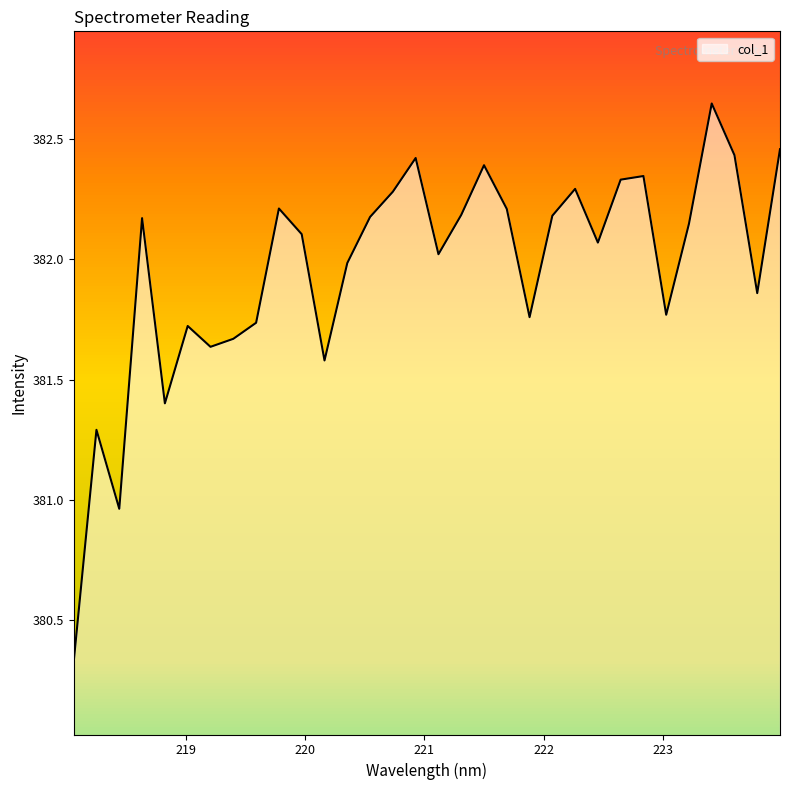

What is the minimum value shown in the chart?

380.3